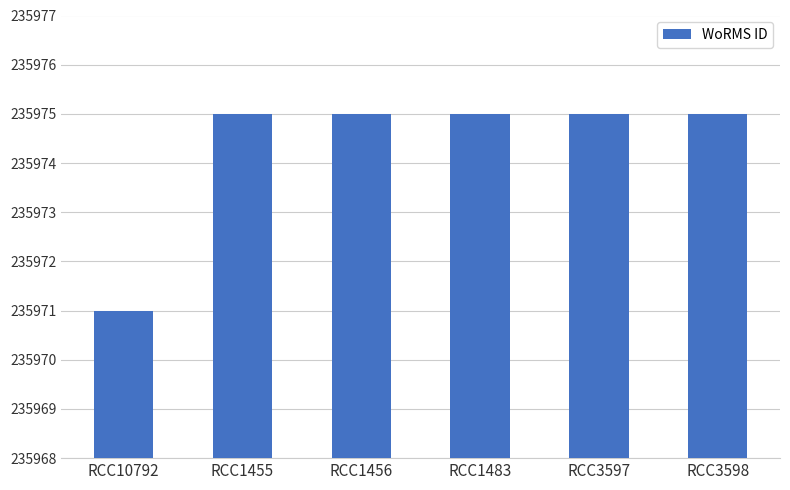

Does the chart contain any negative values?

No